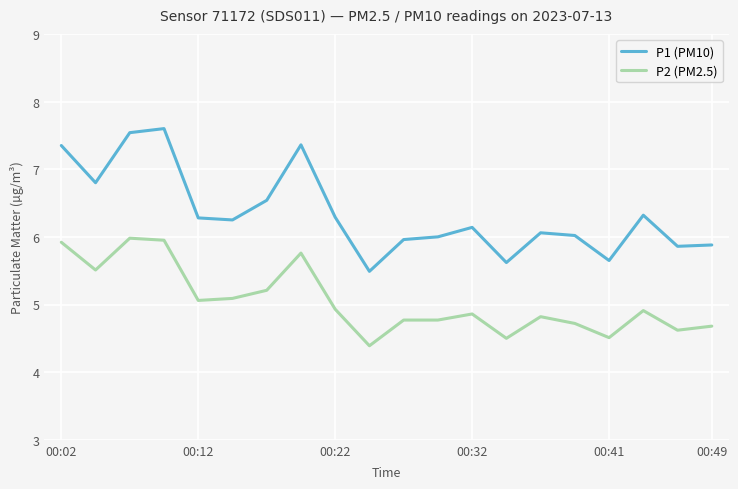

What is the average value of the P2 (PM2.5) series?

5.0